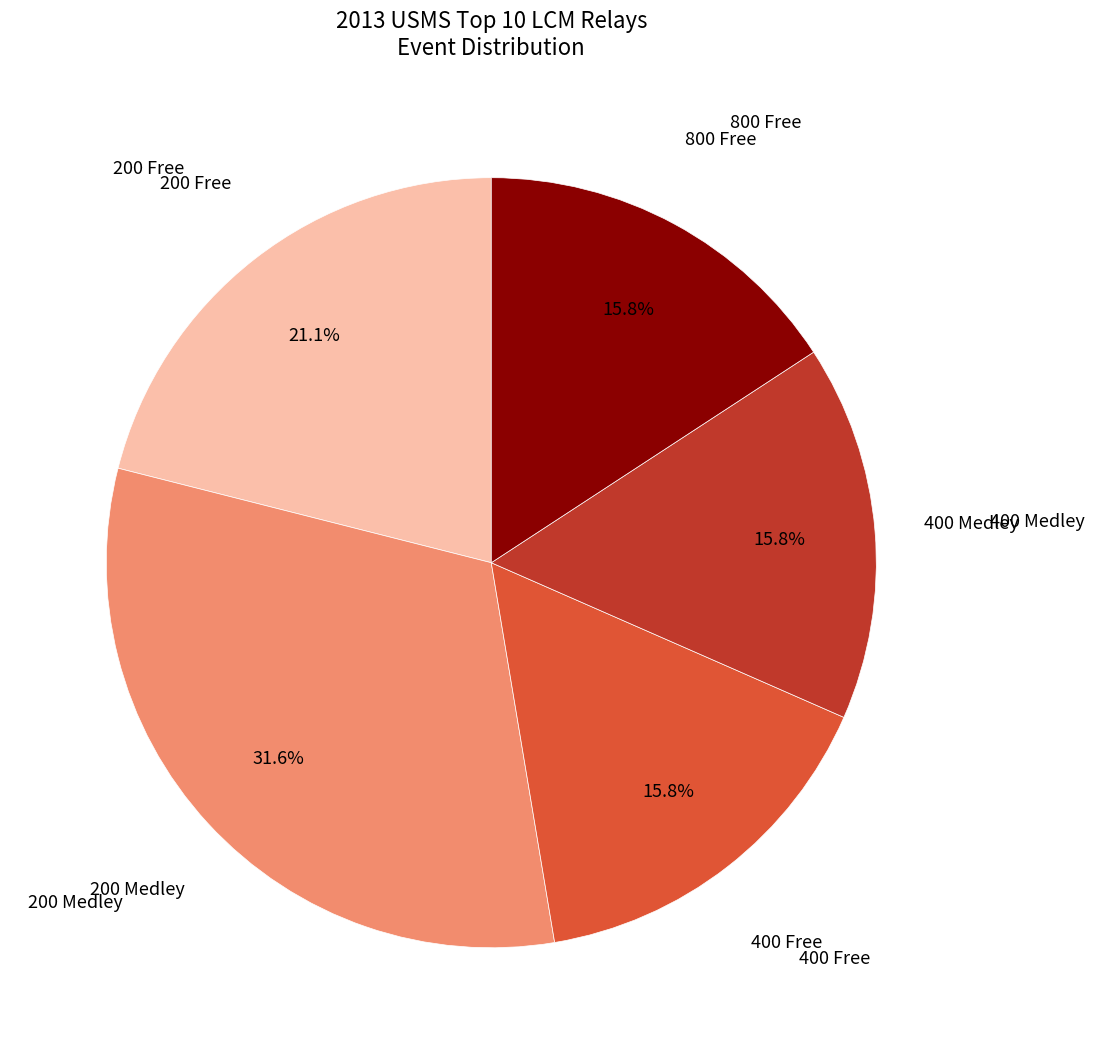

Is there a majority slice in this chart?

No